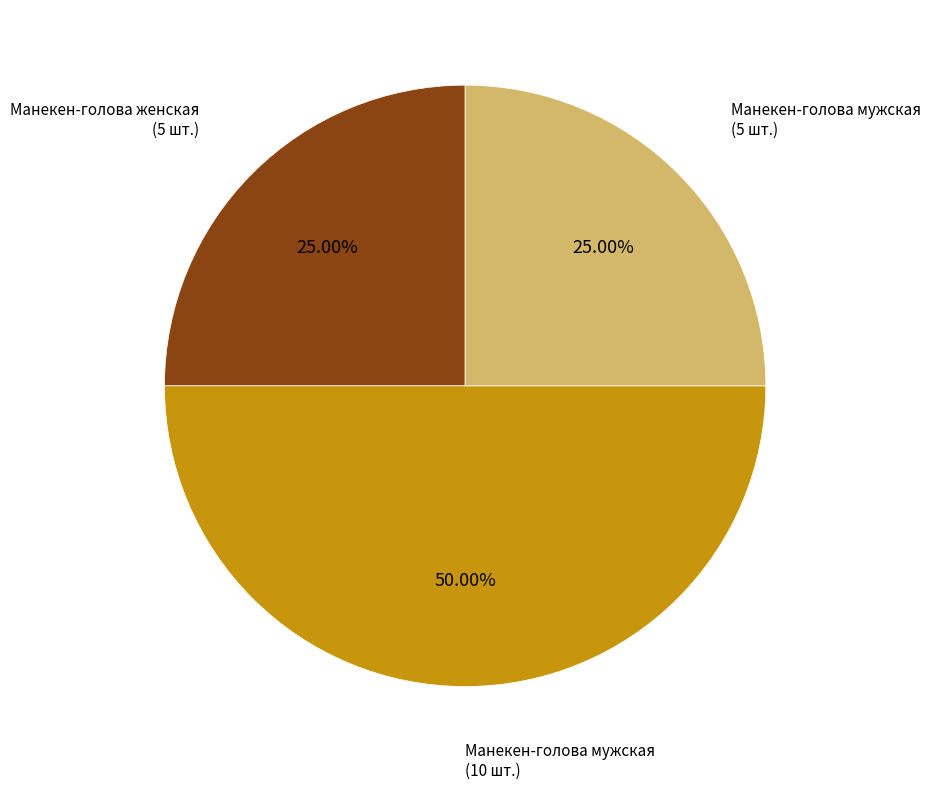

Which has a higher value, Манекен-голова мужская (10 шт.) or Манекен-голова женская (5 шт.)?

Манекен-голова мужская (10 шт.)